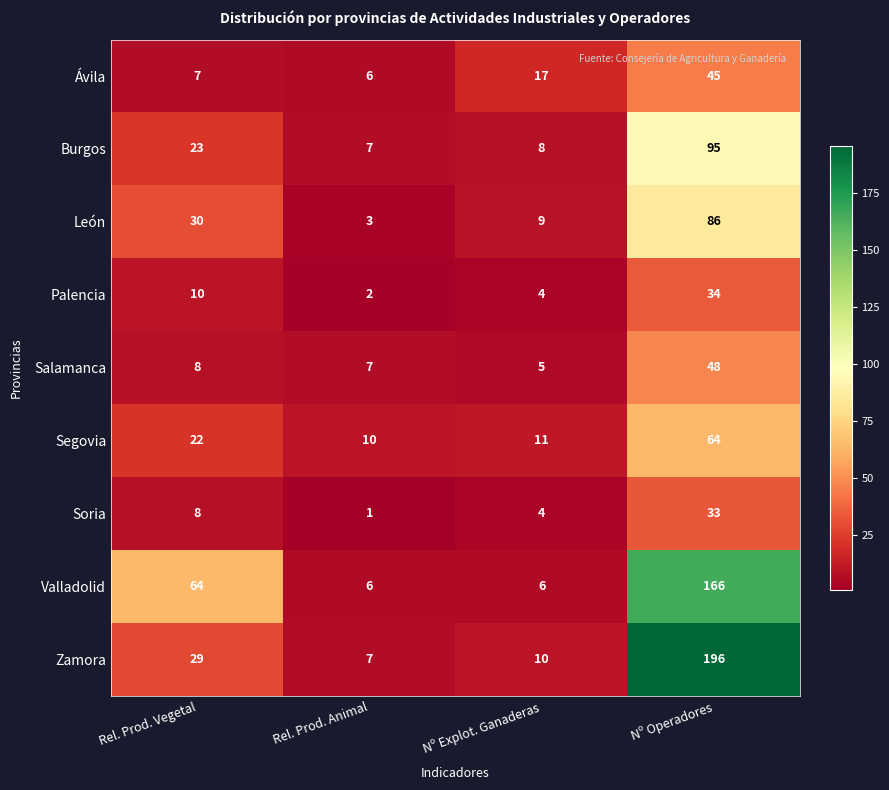

What is the sum of the Palencia values at Rel. Prod. Vegetal and Rel. Prod. Animal?

12